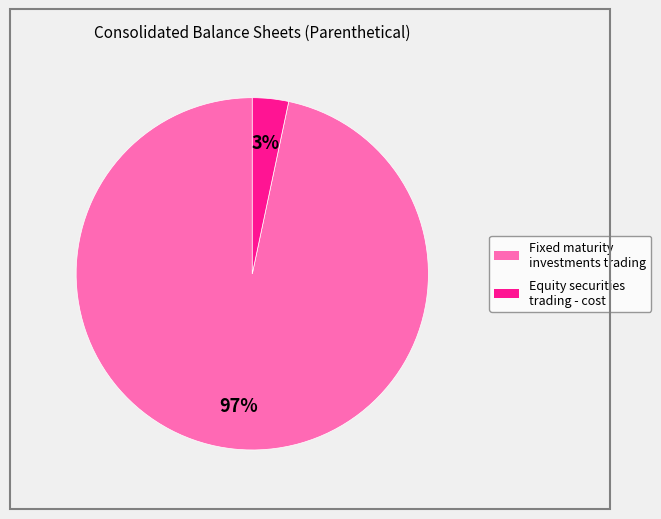

To the nearest percent, what is the average slice percentage?

50%